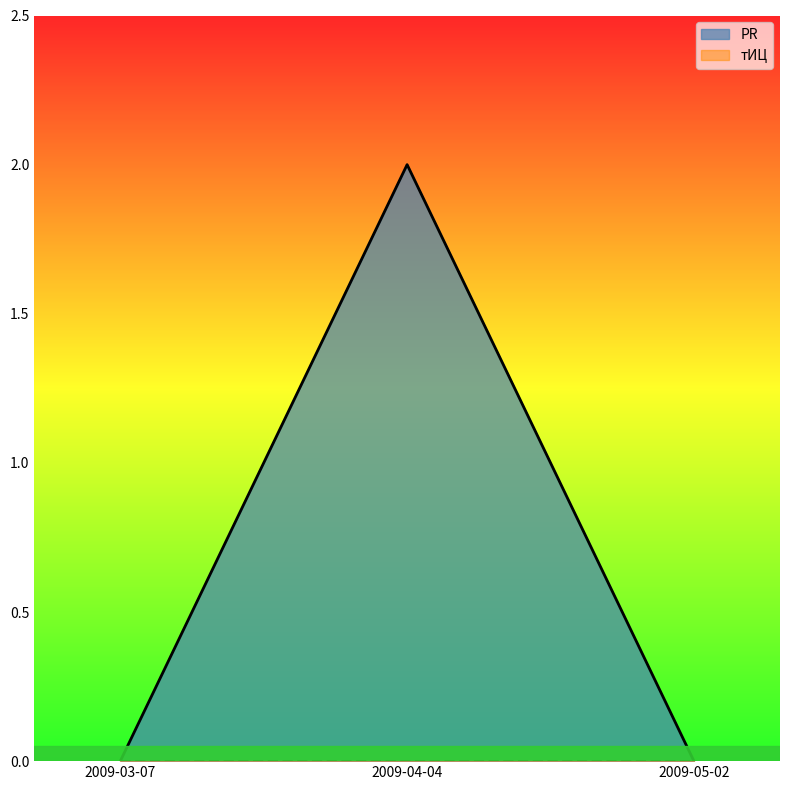

Reading left to right, what are all the values shown in this chart?

0	2	0